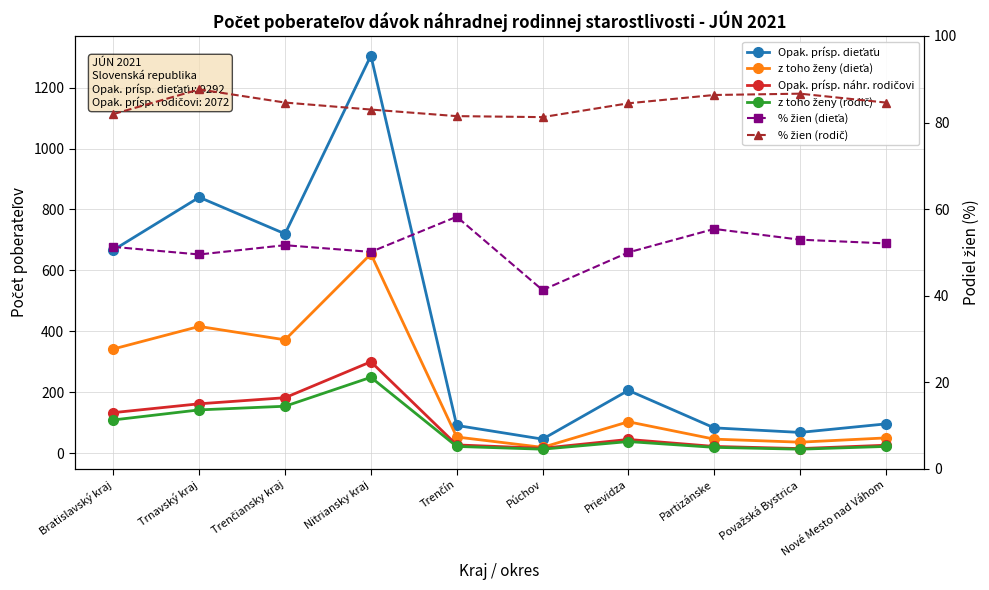

The value of Opak. prísp. dieťaťu at Bratislavský kraj is 1194.9. True or false?

False